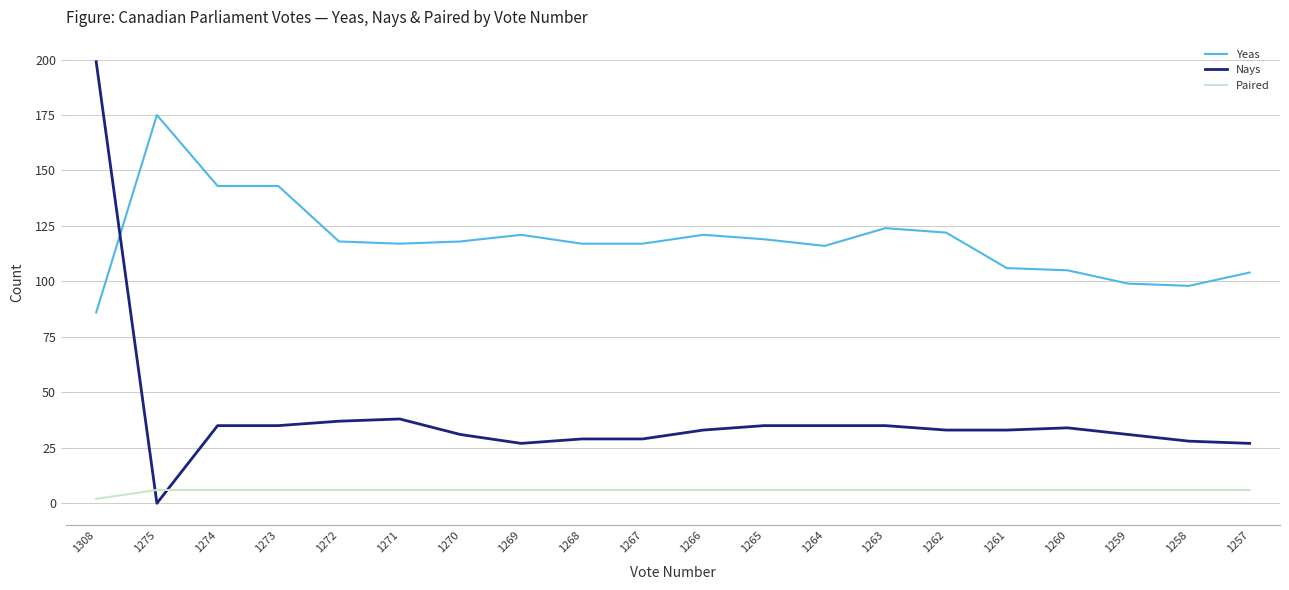

Rank the series by their maximum value, from lowest to highest.

Paired, Yeas, Nays